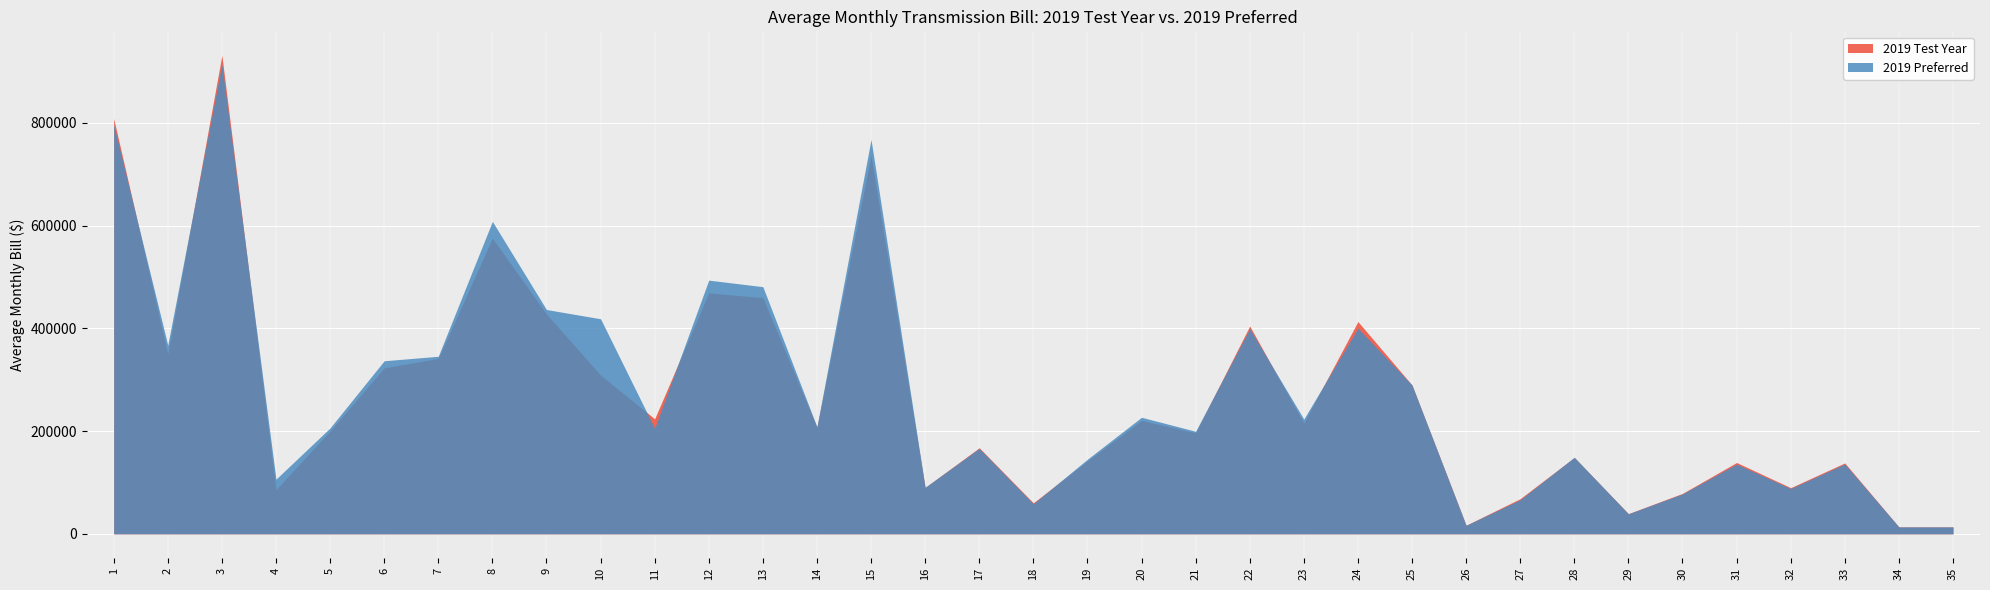

Rank the categories by 2019 Test Year value from lowest to highest.

34, 35, 26, 29, 18, 27, 30, 4, 32, 16, 33, 31, 19, 28, 17, 21, 5, 14, 23, 20, 11, 25, 10, 6, 7, 2, 22, 24, 9, 13, 12, 8, 15, 1, 3